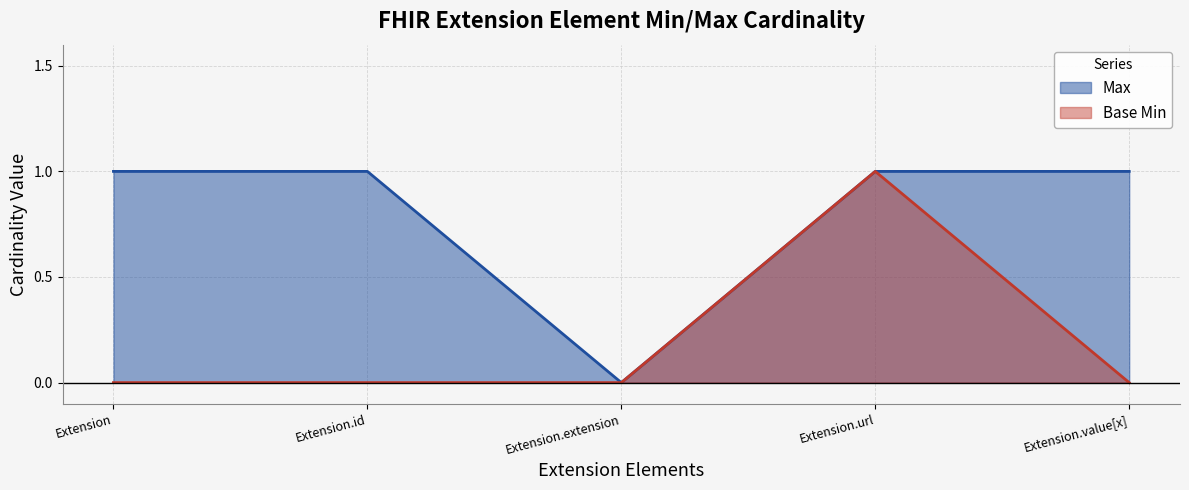

What is the average value of the Max series?

1